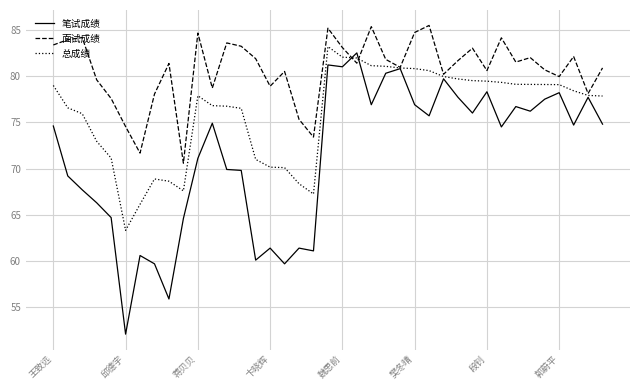

In 面试成绩, how many points are higher than both neighbors (excluding endpoints)?

12